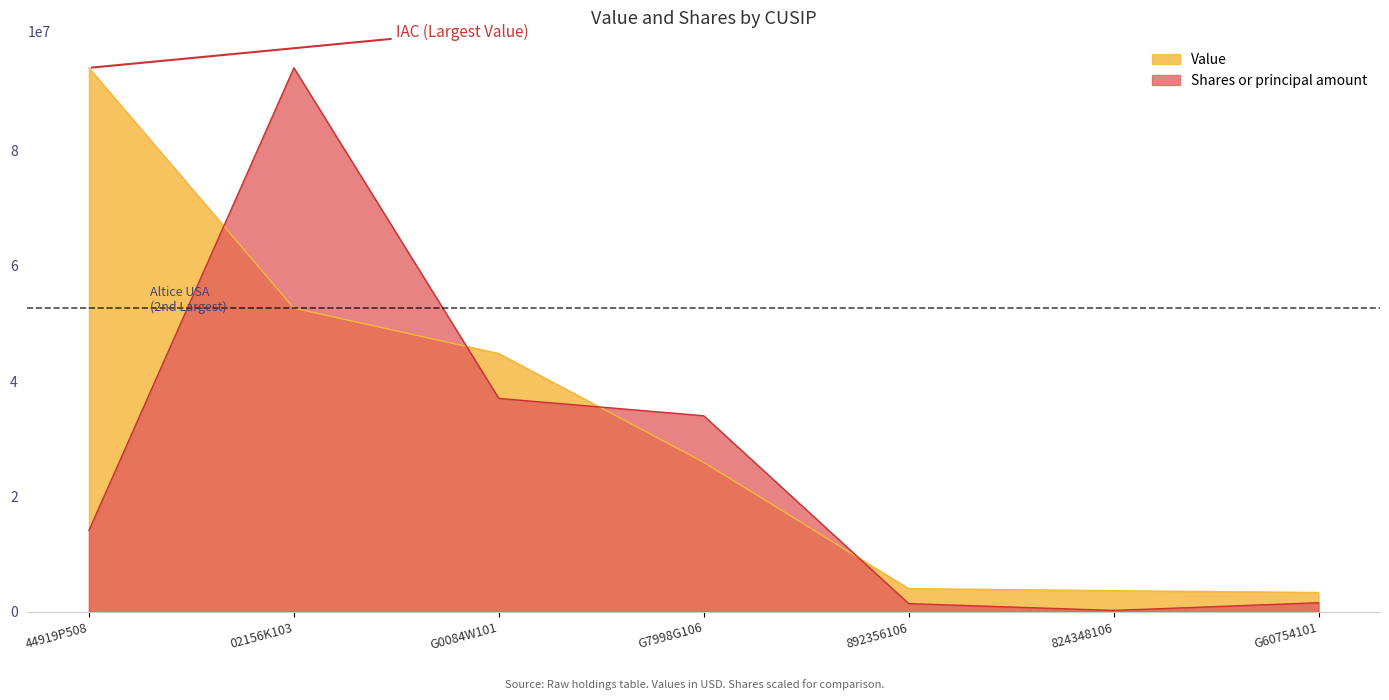

Reading left to right, extract all data points from this chart.

Value: 94306000.0	52661000.0	44785000.0	25940000.0	4045000.0	3688000.0	3373000.0
Shares or principal amount: 14136061.8	94306000.0	37010038.6	34005812.8	1445604.4	263132.5	1598286.2